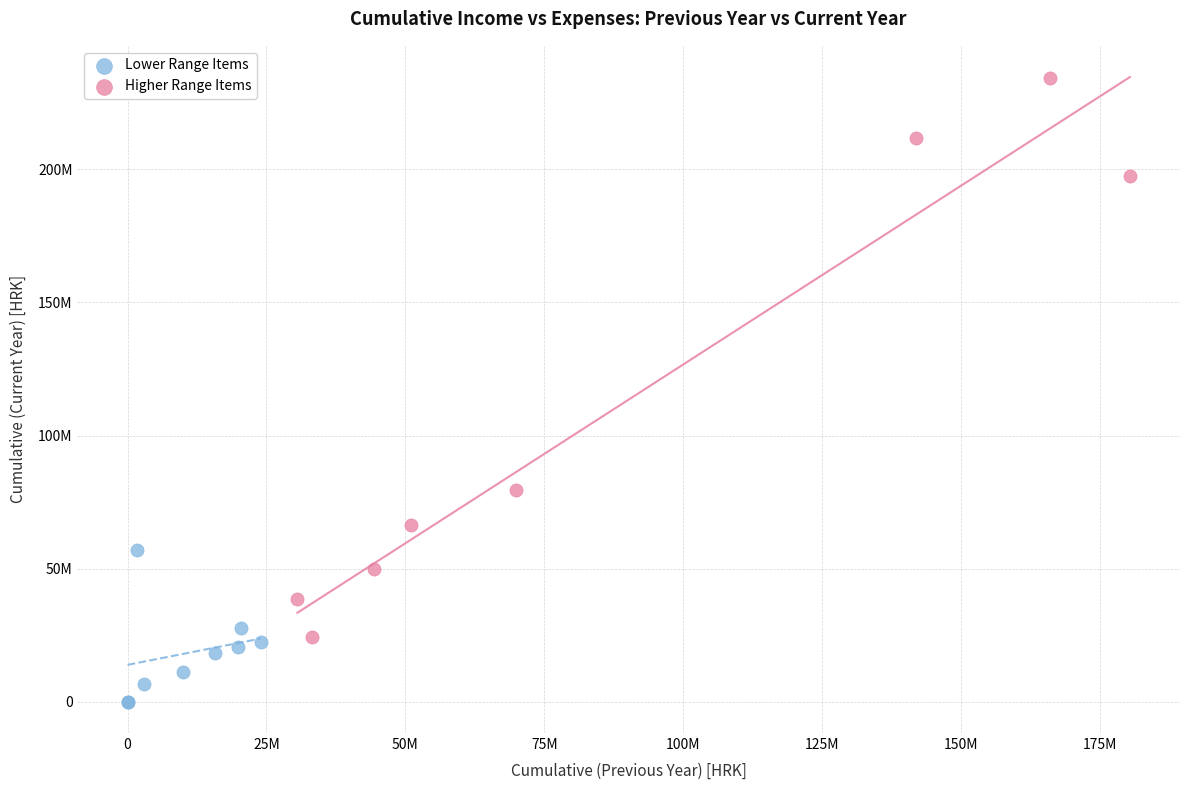

Which series reaches the minimum Y coordinate?

Lower Range Items